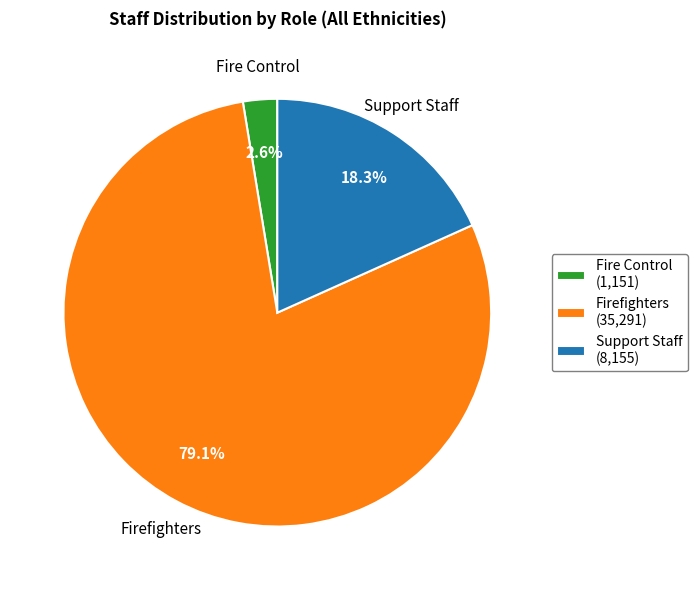

Does Support Staff represent more than half of the total?

No